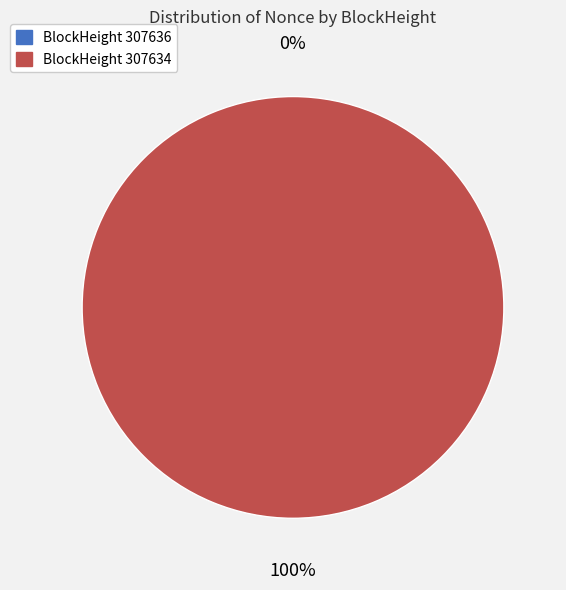

To the nearest percent, what is the combined percentage of 307634 and 307636?

100%